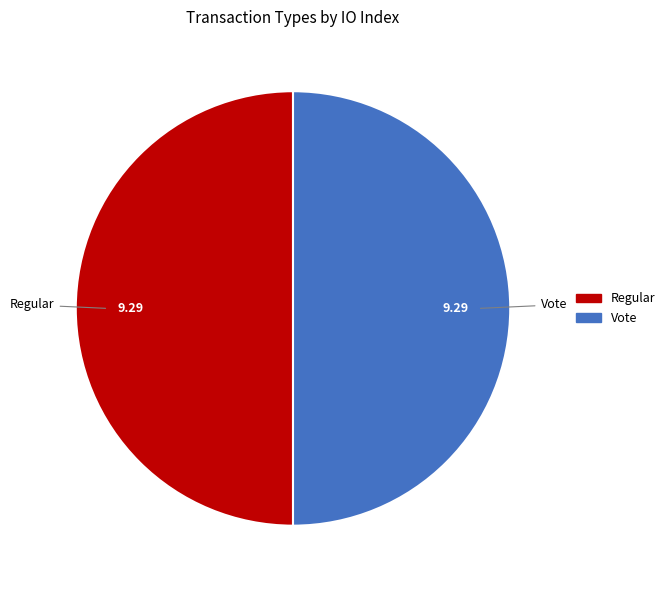

How many segments does this pie chart have?

2